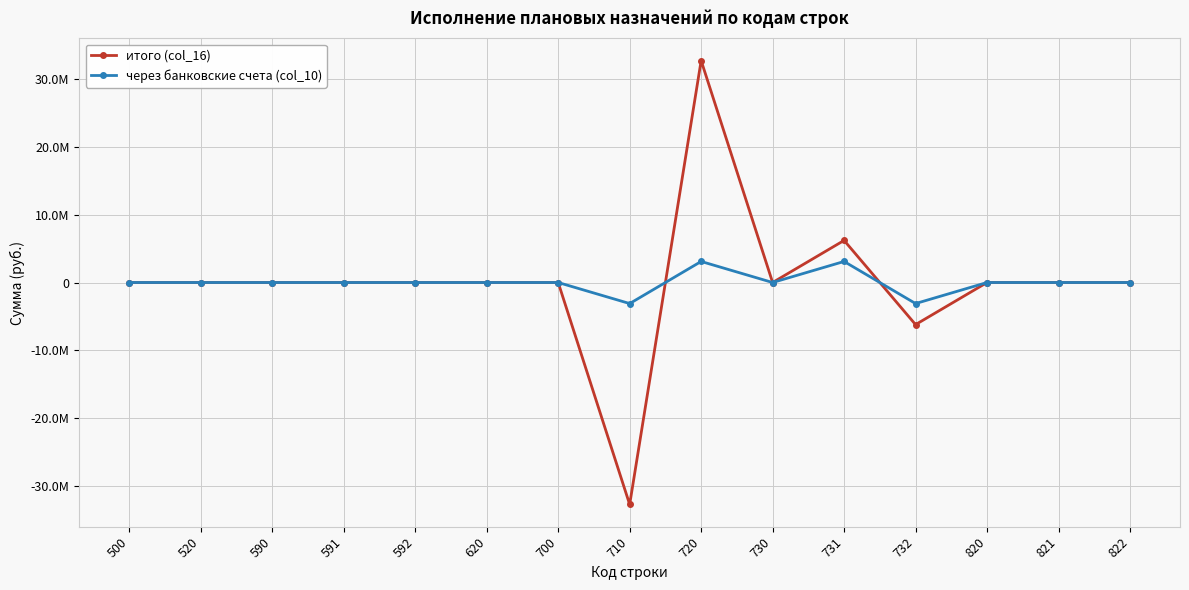

Between which two adjacent categories do итого (col_16) and через банковские счета (col_10) first intersect?

710 and 720